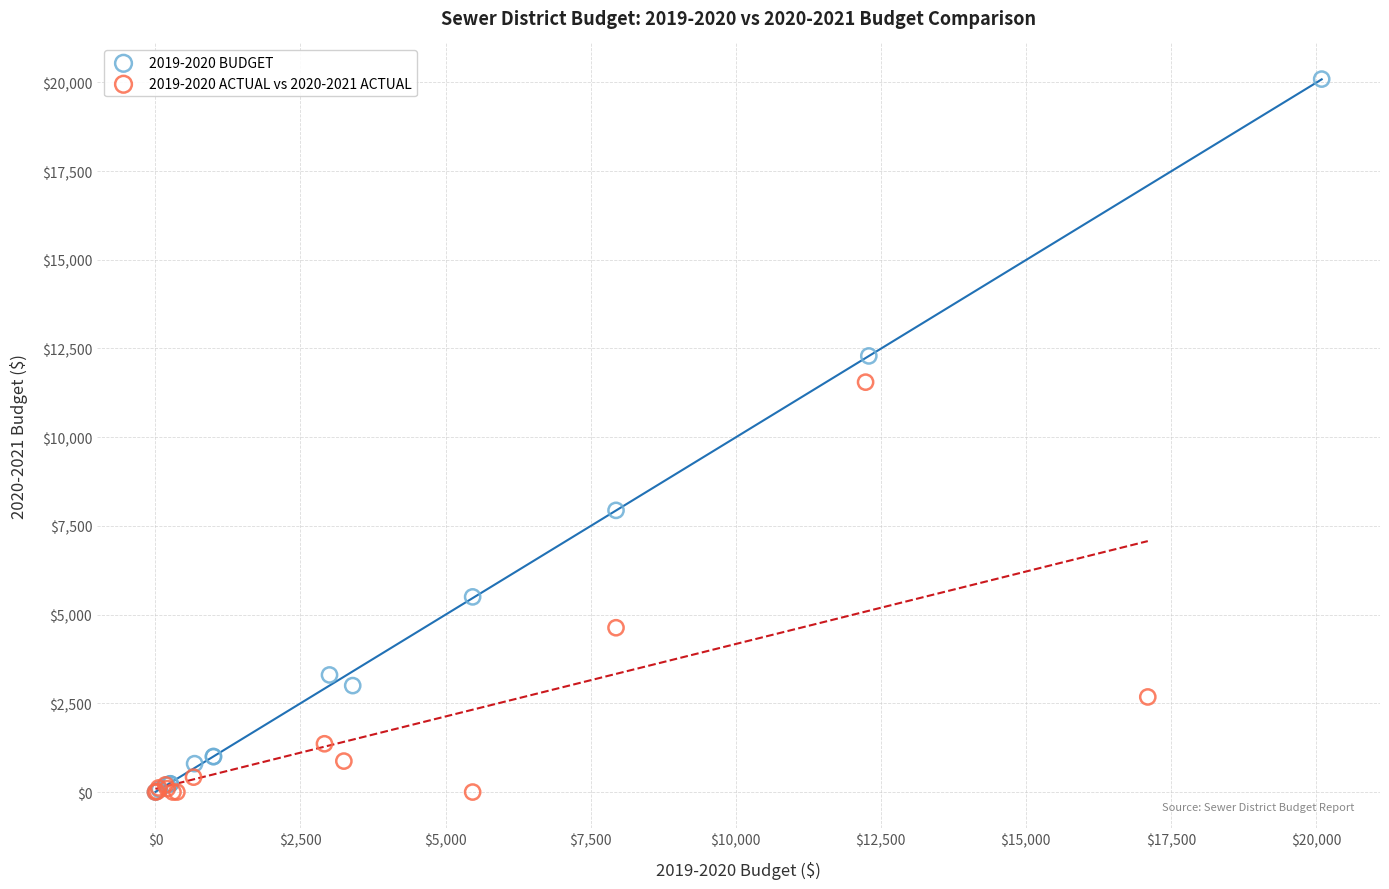

Which series contains the highest Y value?

2019-2020 BUDGET